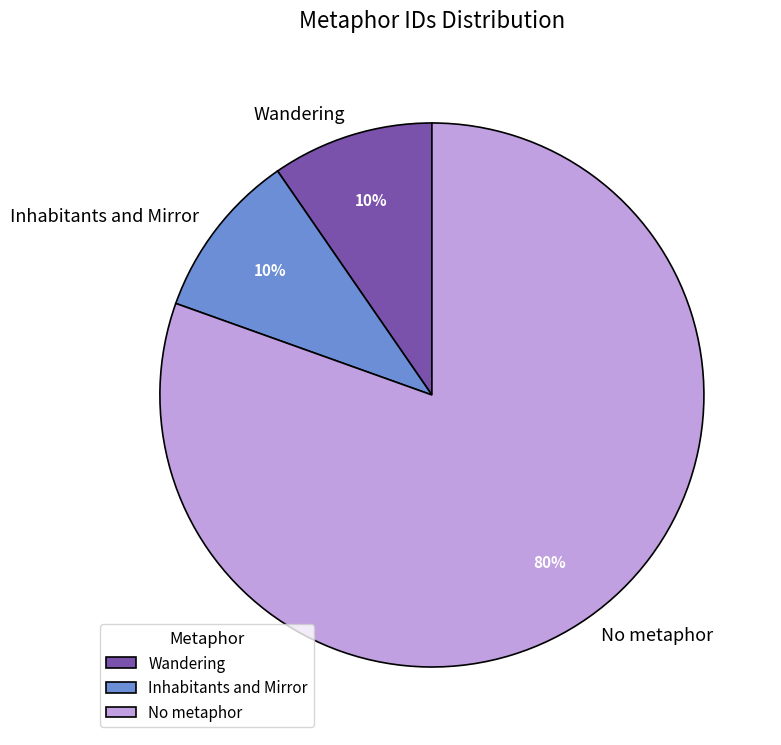

What is the largest slice in the pie chart?

No metaphor